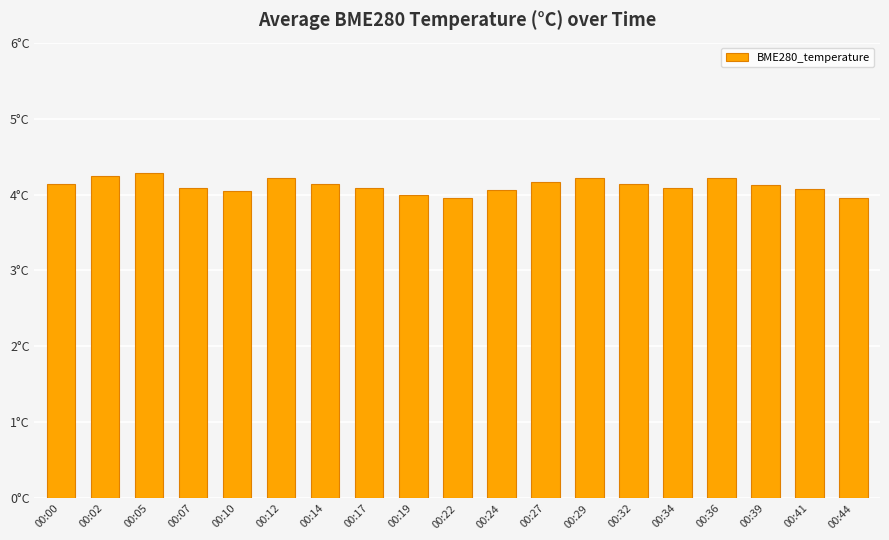

What is the minimum value shown in the chart?

4.0